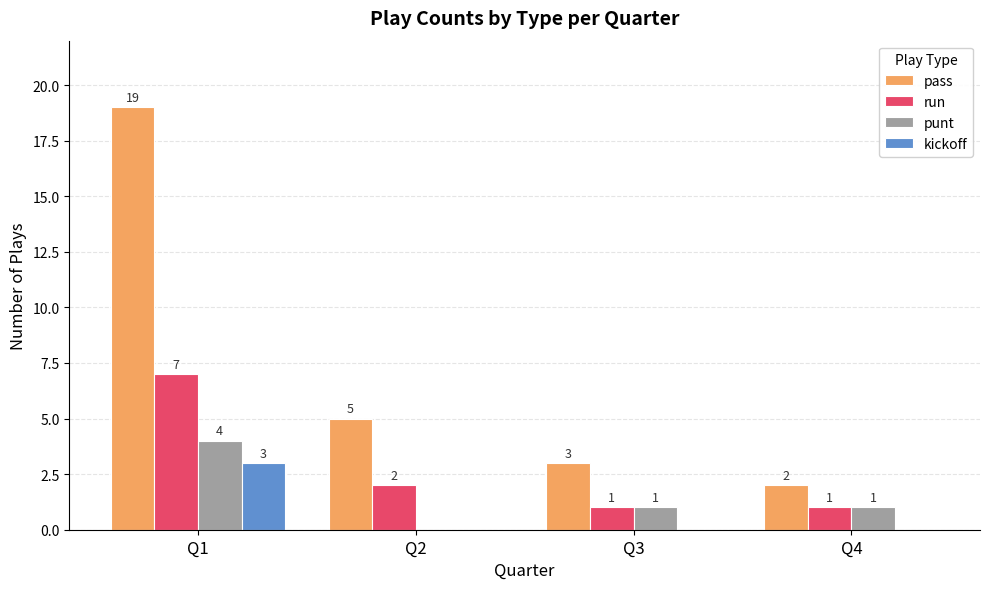

What is the spread (max minus min) of values at Q3?

3